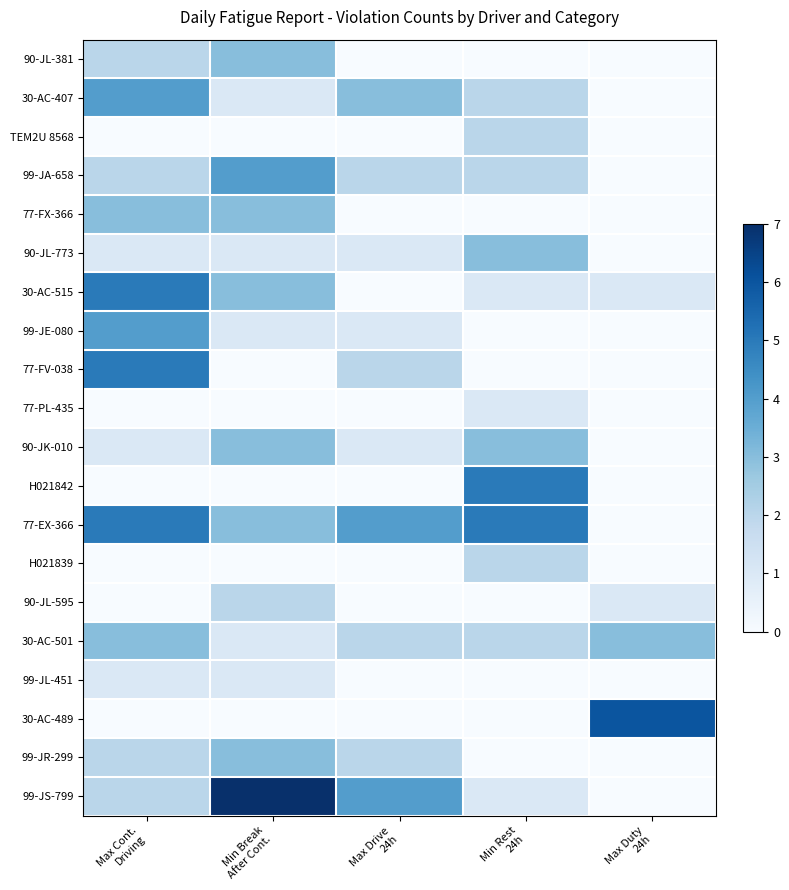

Which label corresponds to the smallest value in the chart?

Max Drive
24h